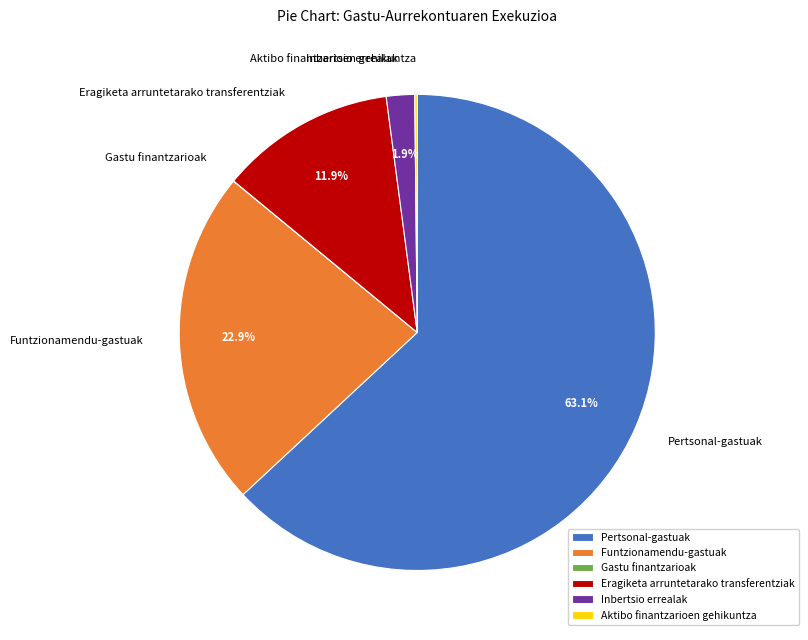

True or false: Funtzionamendu-gastuak accounts for 23% of the total.

True